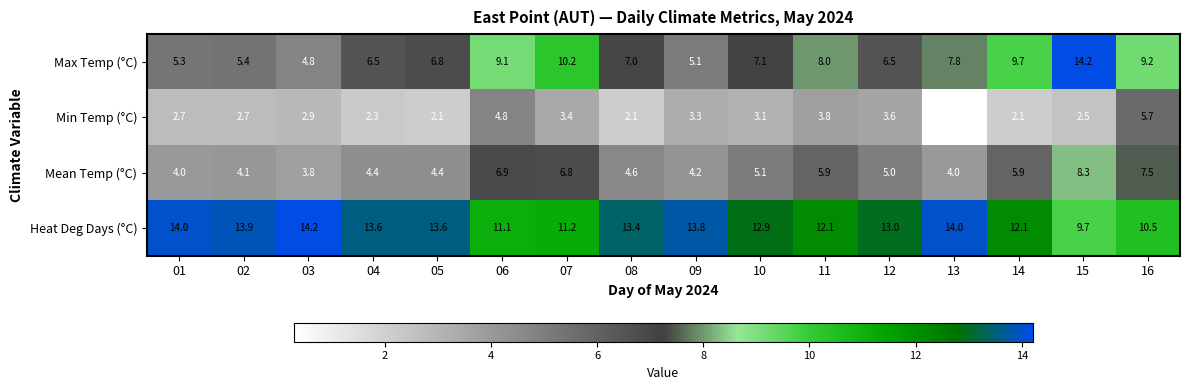

At how many categories does at least one series exceed 10?

16